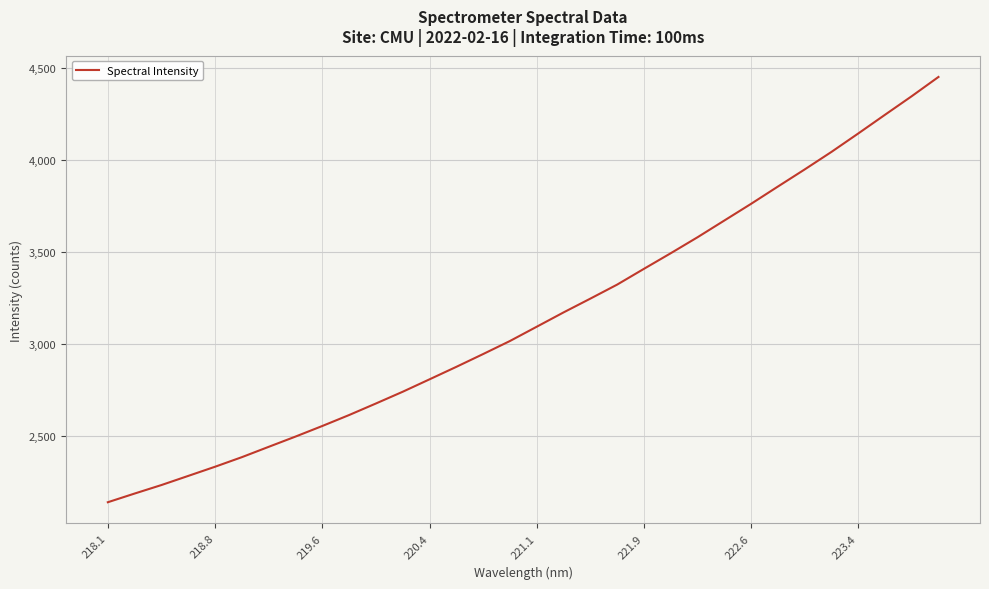

What is the difference between the maximum and minimum values?

2313.0